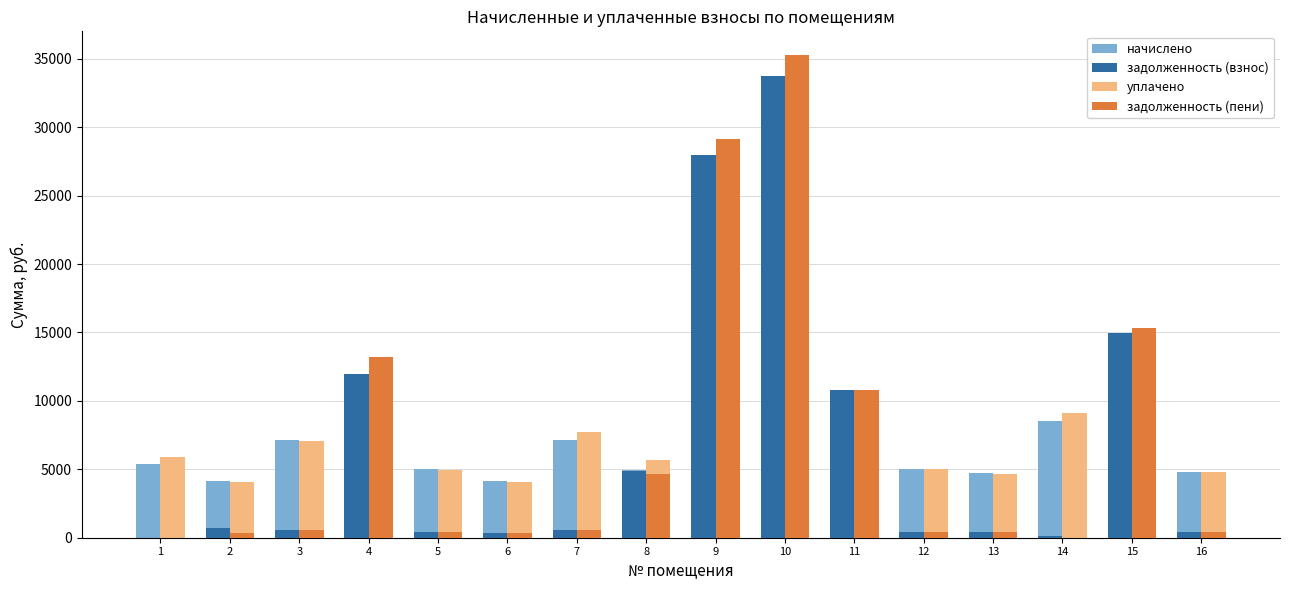

What is the sum of the уплачено values at 7 and 9?

7703.0